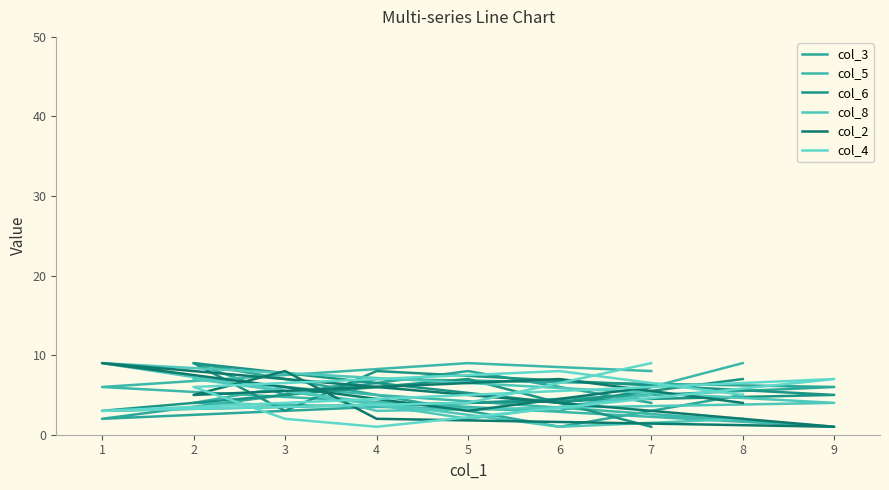

Which series ends up on top after the final intersection of col_3 and col_8?

col_8